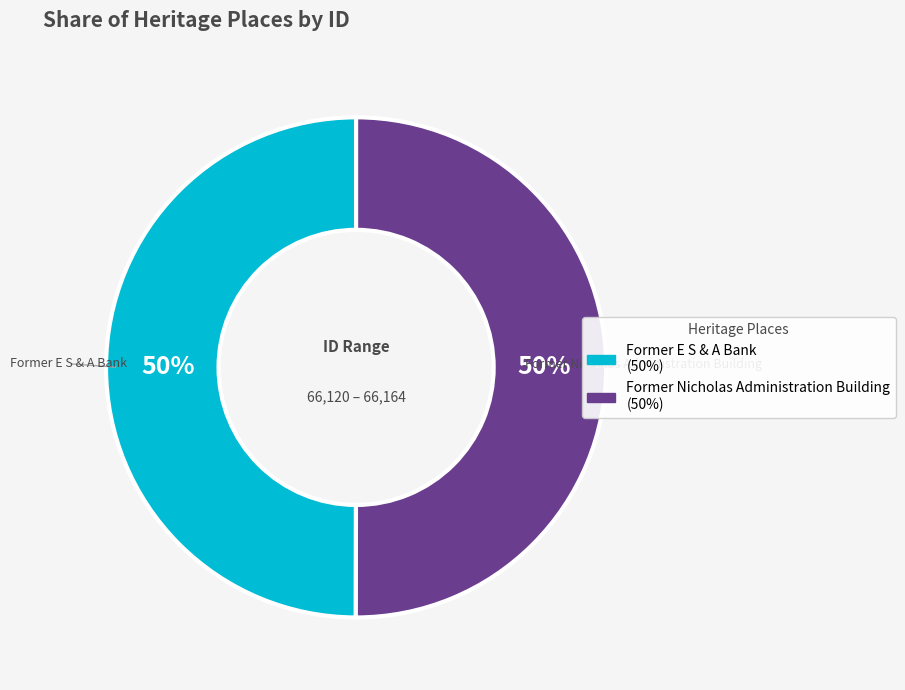

To the nearest percent, what is the combined percentage of Former E S & A Bank and Former Nicholas Administration Building?

100%